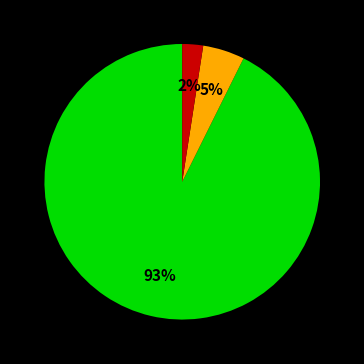

To the nearest percent, what is the average slice percentage?

33%